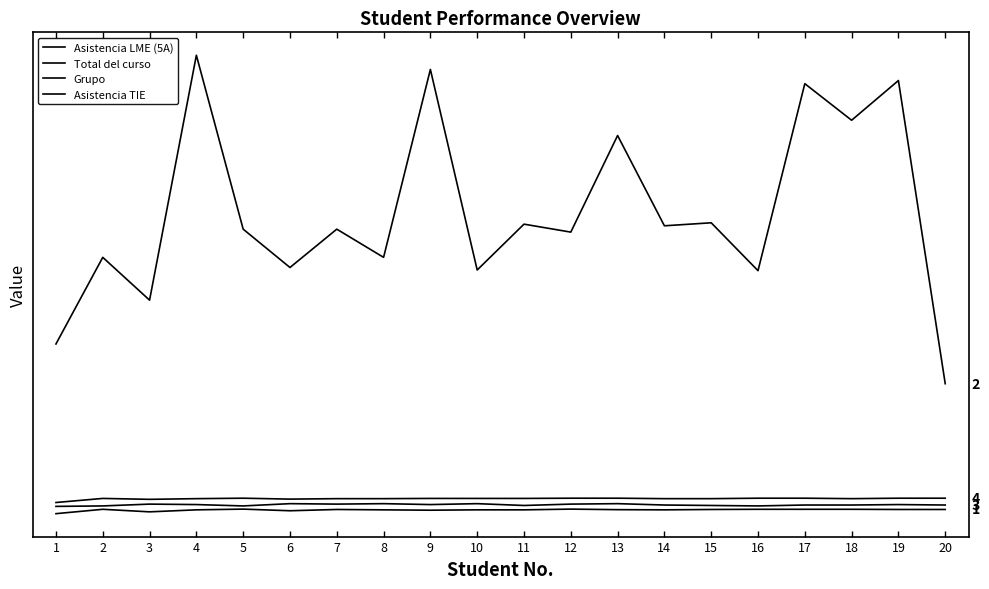

At which category is the sum across all series the highest?

4